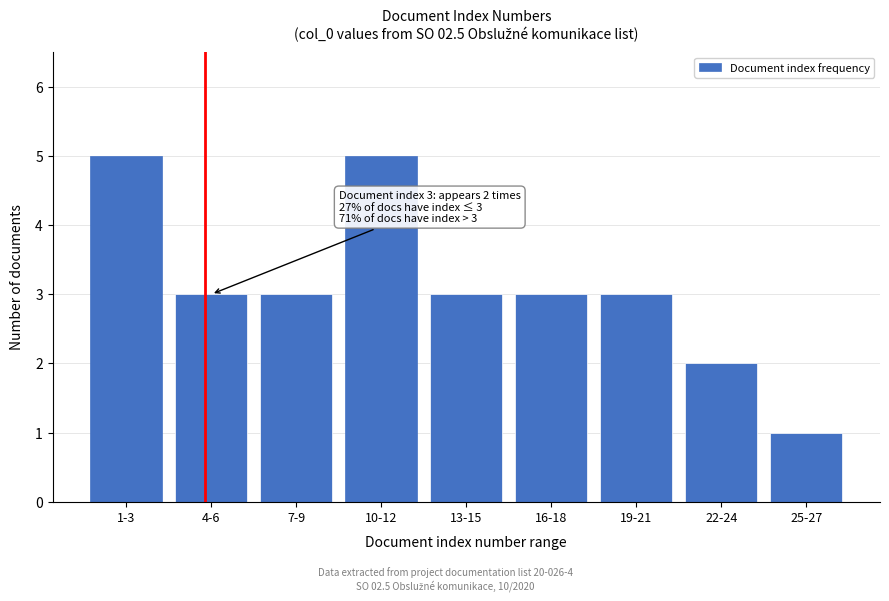

Reading left to right, transcribe all the data shown in this chart.

1-3=5	4-6=3	7-9=3	10-12=5	13-15=3	16-18=3	19-21=3	22-24=2	25-27=1